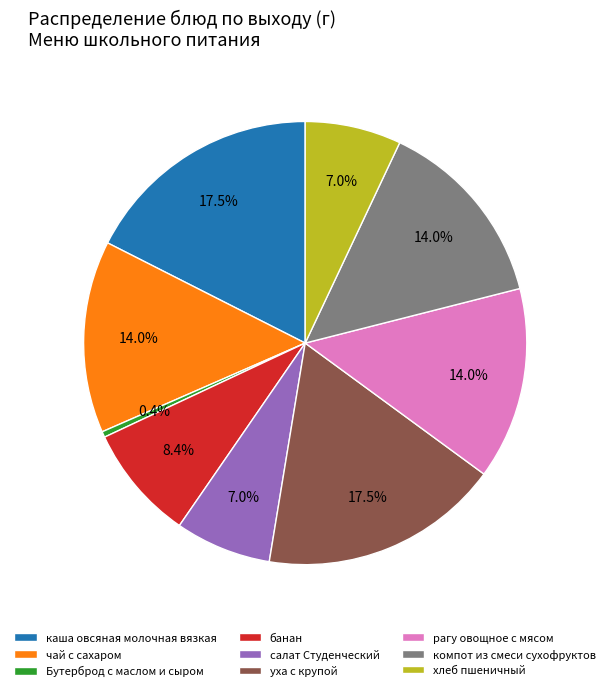

To the nearest percent, what is the average slice percentage?

11%